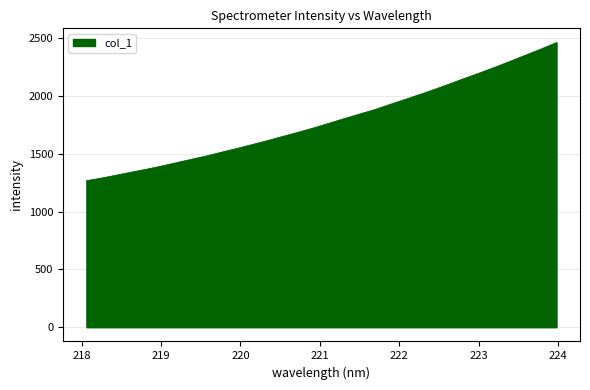

What is the smallest value displayed?

1268.8